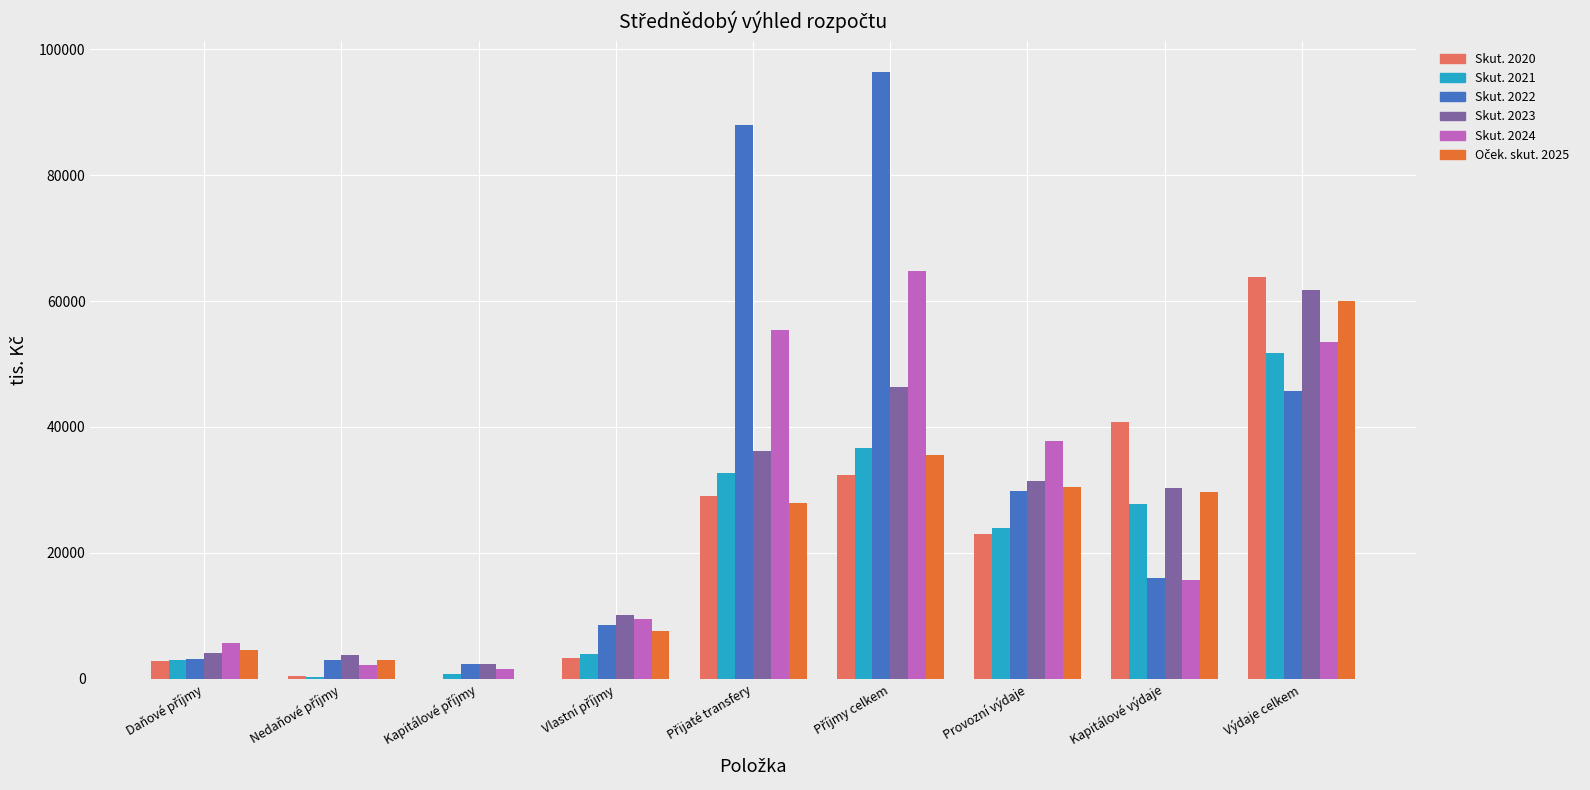

How many series are shown in this chart?

6